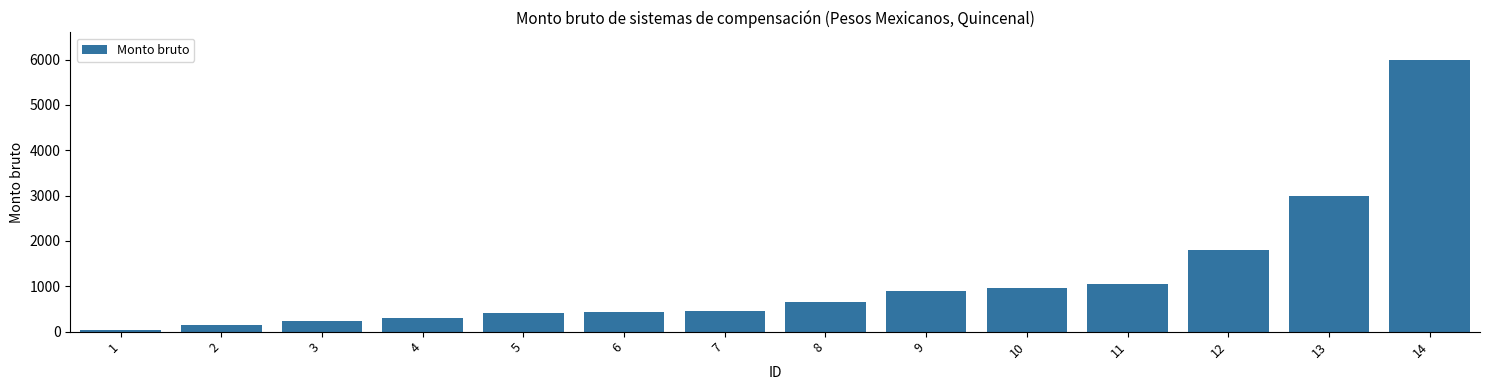

What is the value of the 3rd bar from the left?

240.0